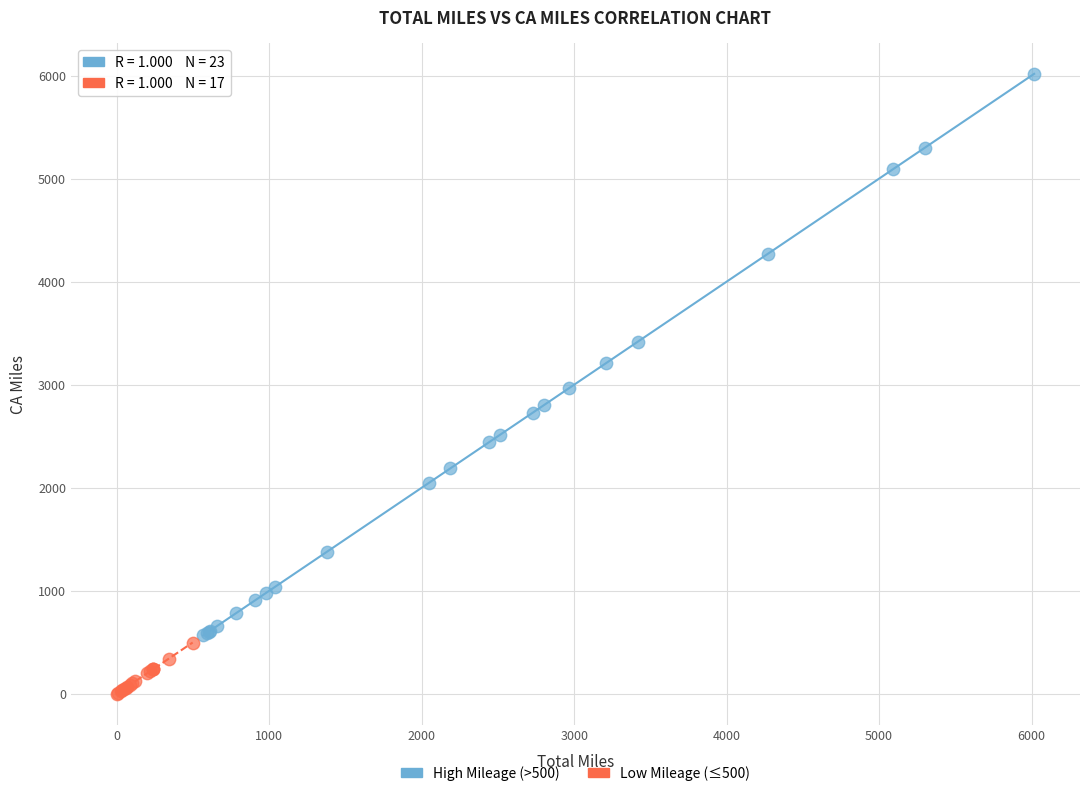

Which series has the largest Y range (max minus min)?

High Mileage (>500)